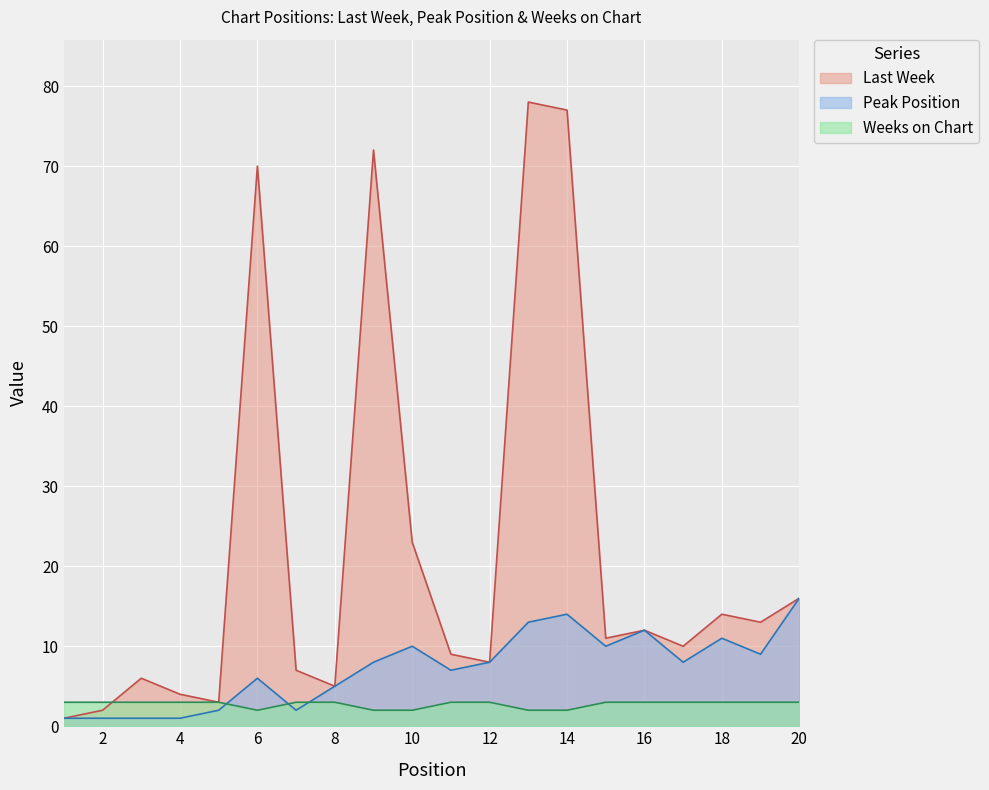

Rank the series at 5 from lowest to highest value.

Peak Position, Last Week, Weeks on Chart